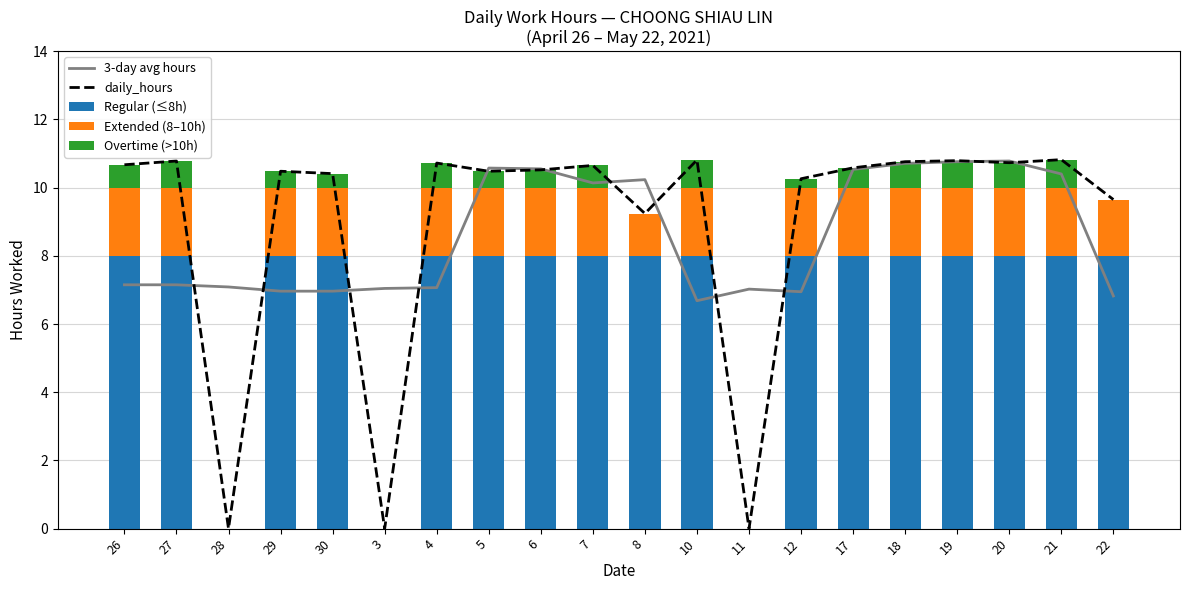

True or false: Regular (≤8h) has a value of 0.0 at 11.

True